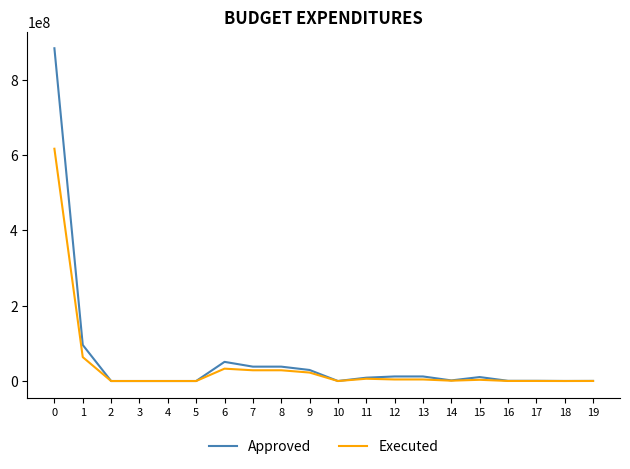

Rank the series by their maximum value, from lowest to highest.

Executed, Approved